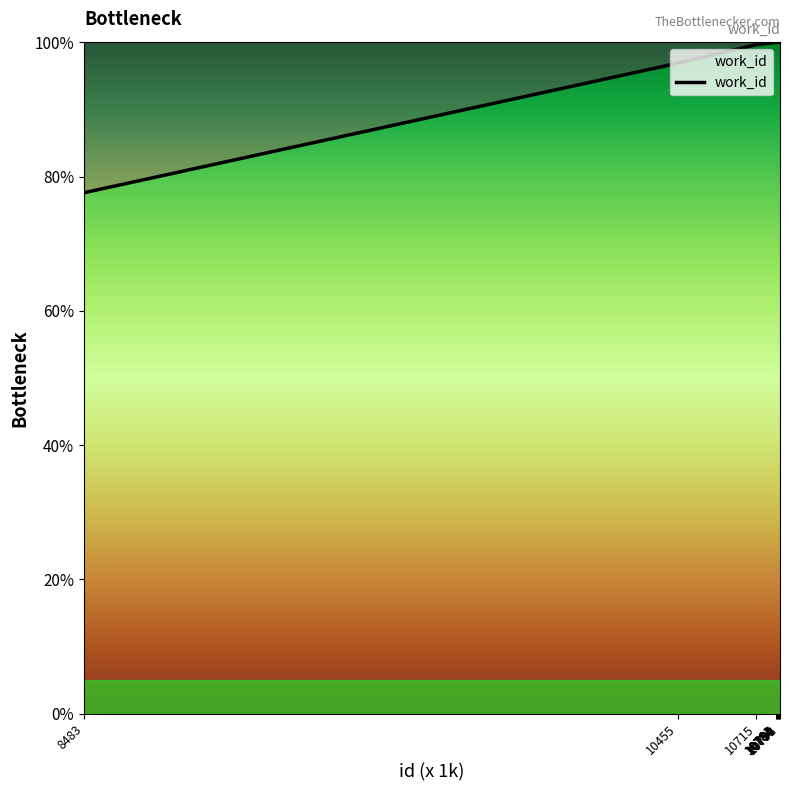

What is the greatest value displayed?

100.0